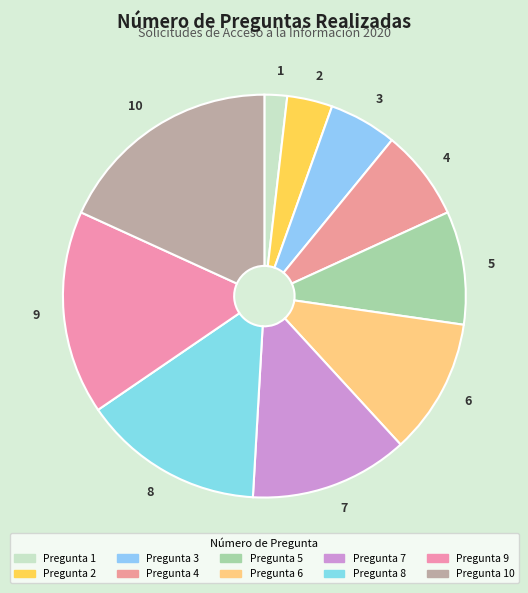

Is it true that 8 is 15% of the pie?

True